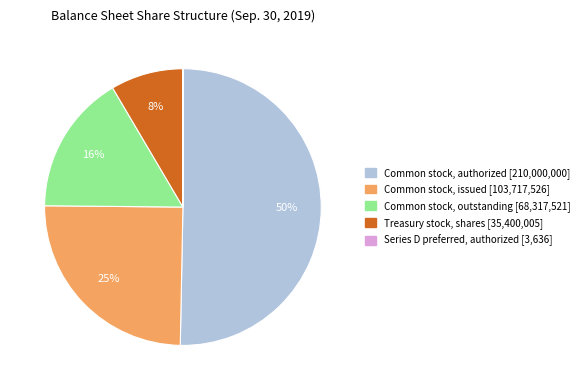

To the nearest percent, what is the average slice percentage?

20%